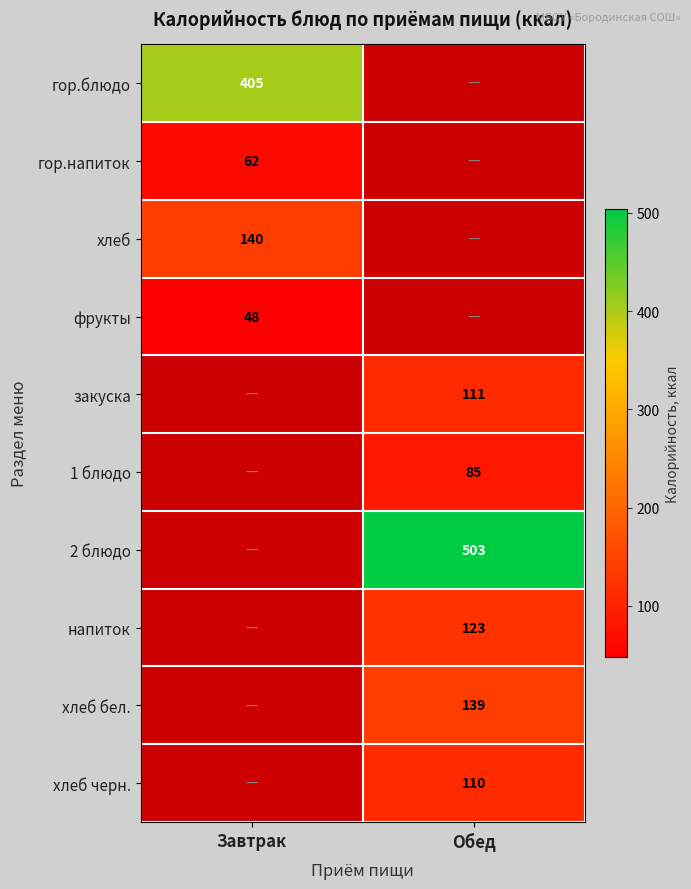

The напиток series shows 123 at Обед. True or false?

True